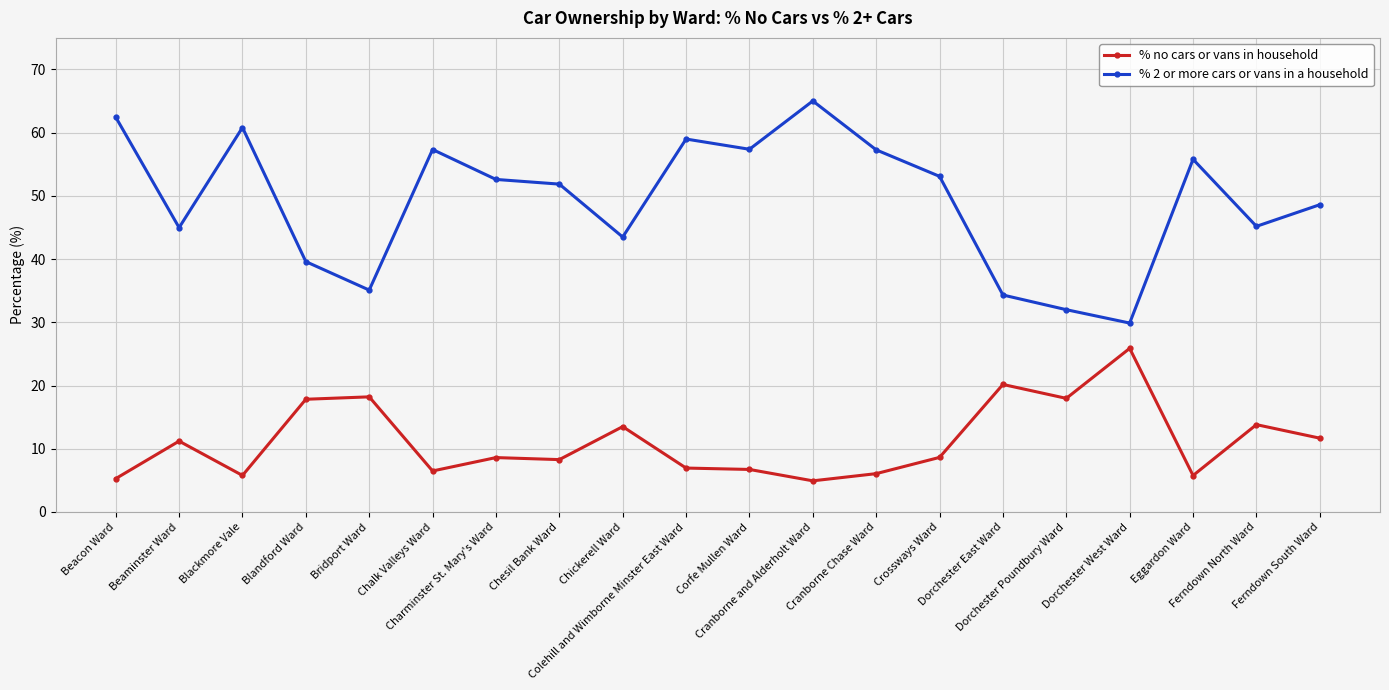

What is the label of the 11th point from the right?

Colehill and Wimborne Minster East Ward